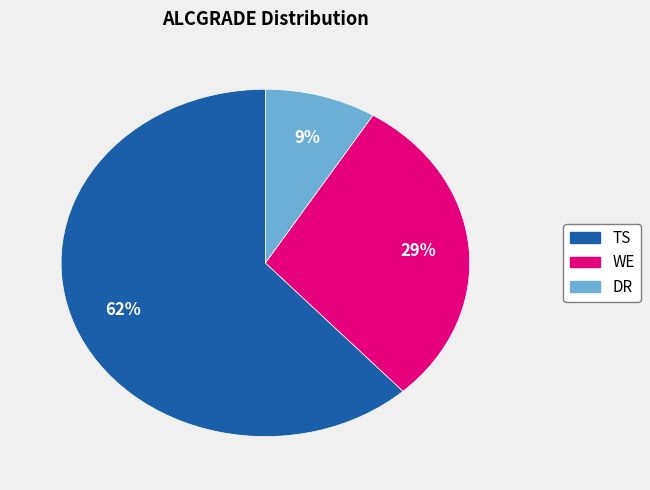

Is the sum of TS and WE greater than half?

Yes